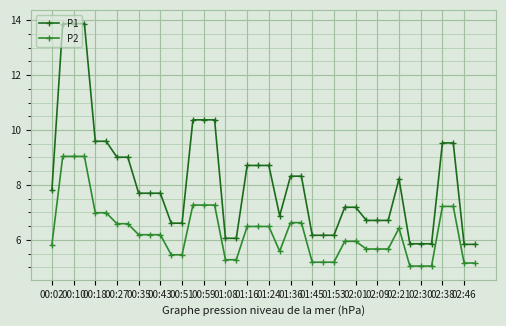

List the series in order of their peak value, highest first.

P1, P2